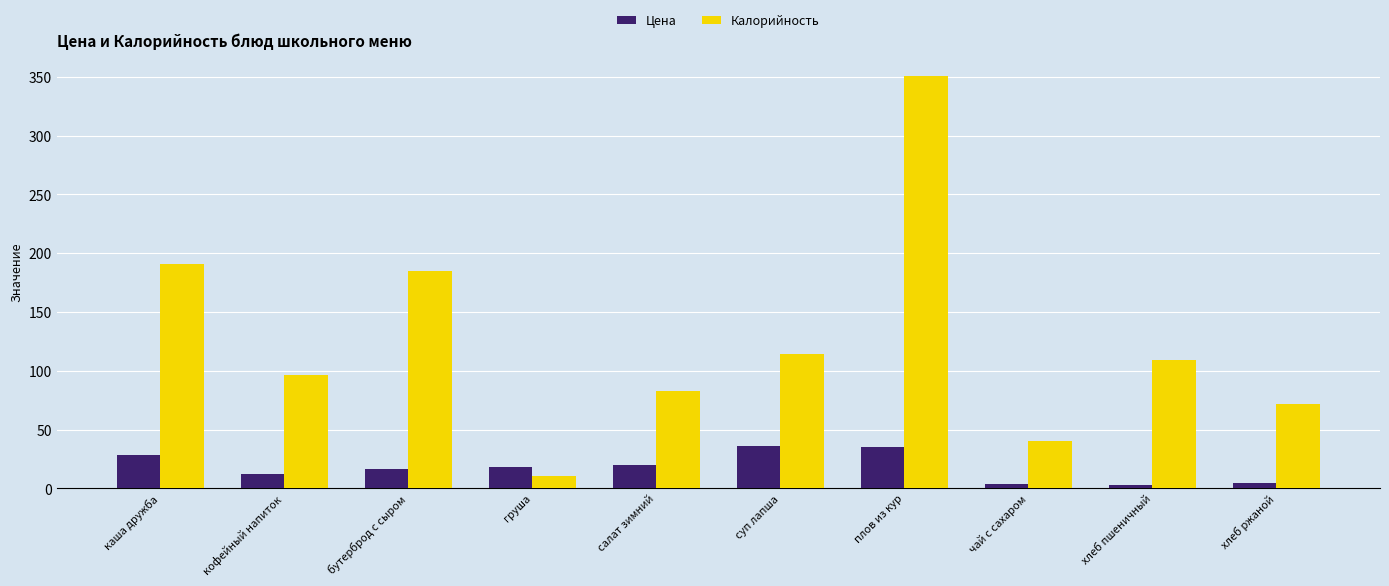

List the series in order of their overall mean, lowest first.

Цена, Калорийность